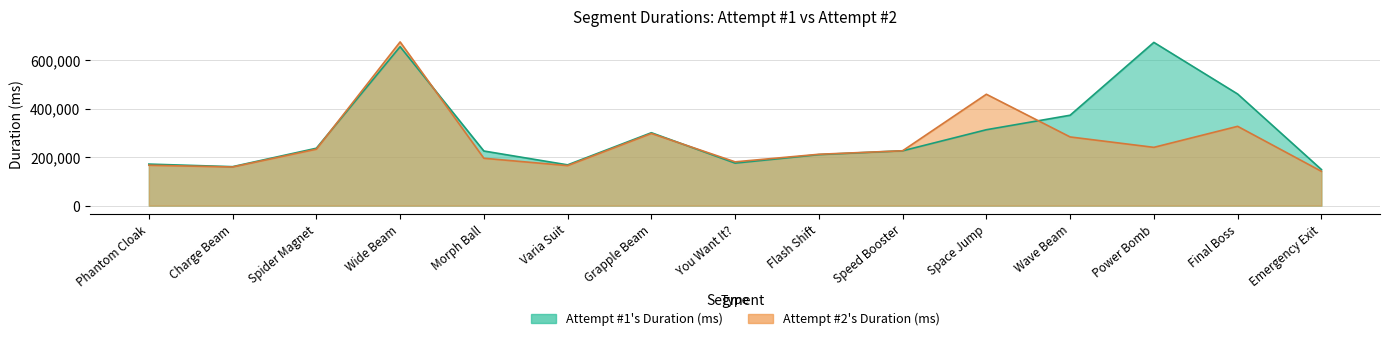

What are all the series names shown in the legend?

Attempt #1's Duration (ms), Attempt #2's Duration (ms)